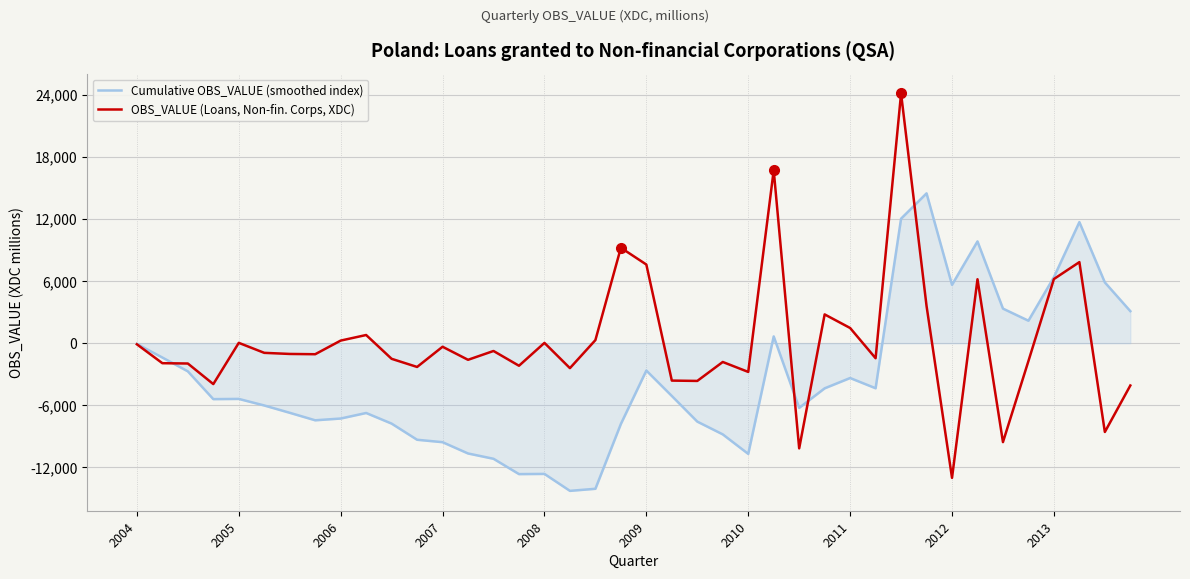

List the series in order of their peak value, highest first.

OBS_VALUE (Loans, Non-fin. Corps, XDC), Cumulative OBS_VALUE (smoothed index)